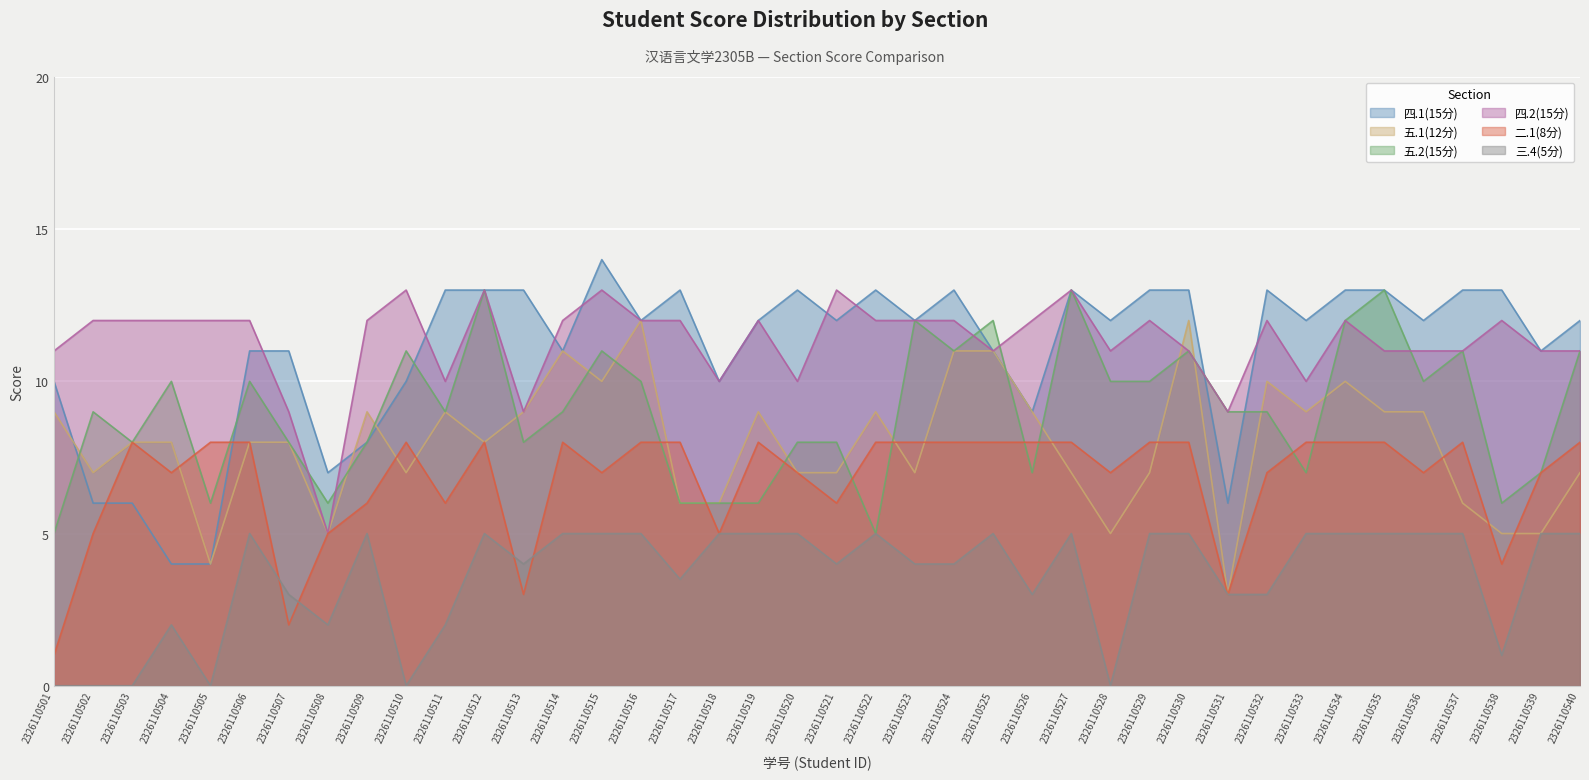

At which category is the sum across all series the highest?

2326110512